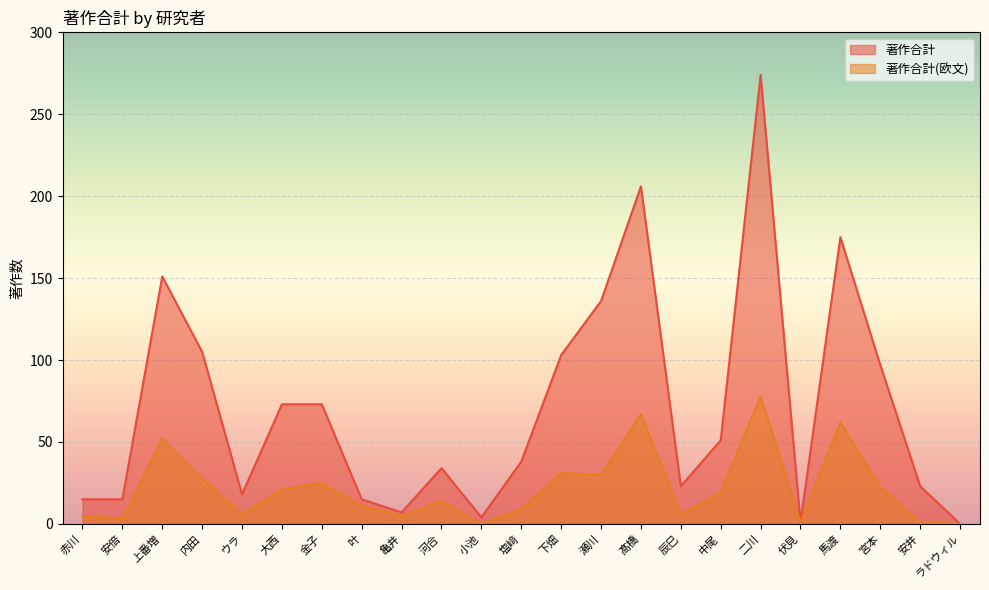

Which series changed the most between 大西 and 下畑?

著作合計